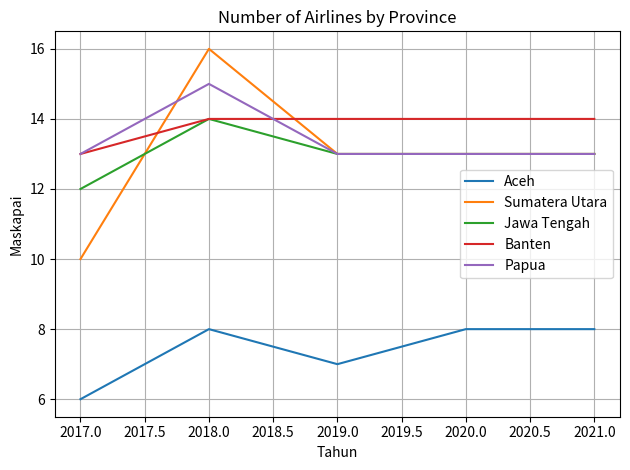

True or false: Banten and Aceh cross at least once.

False